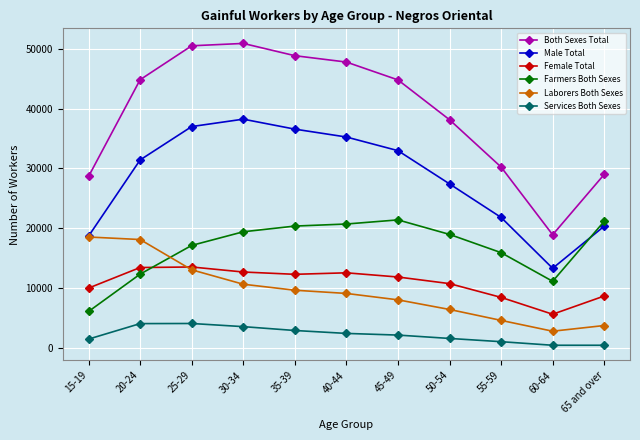

At which category does Male Total reach its first local valley?

60-64